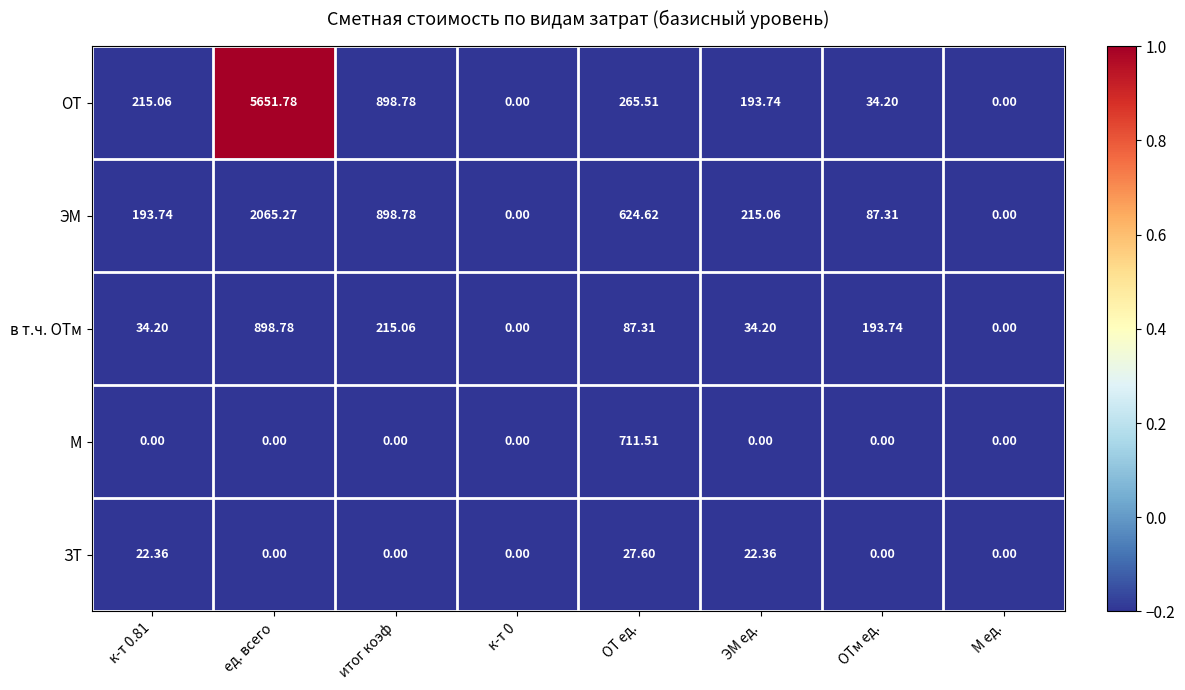

What is the maximum value shown in the chart?

5651.8